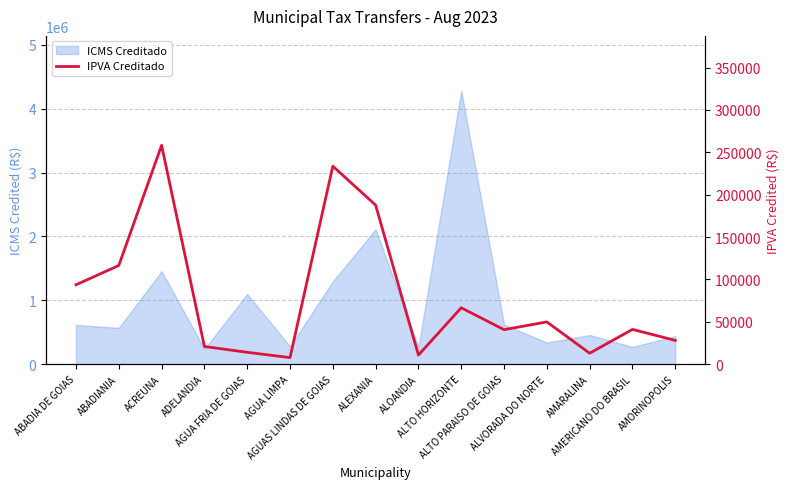

What is the label of the 6th point from the right?

ALTO HORIZONTE